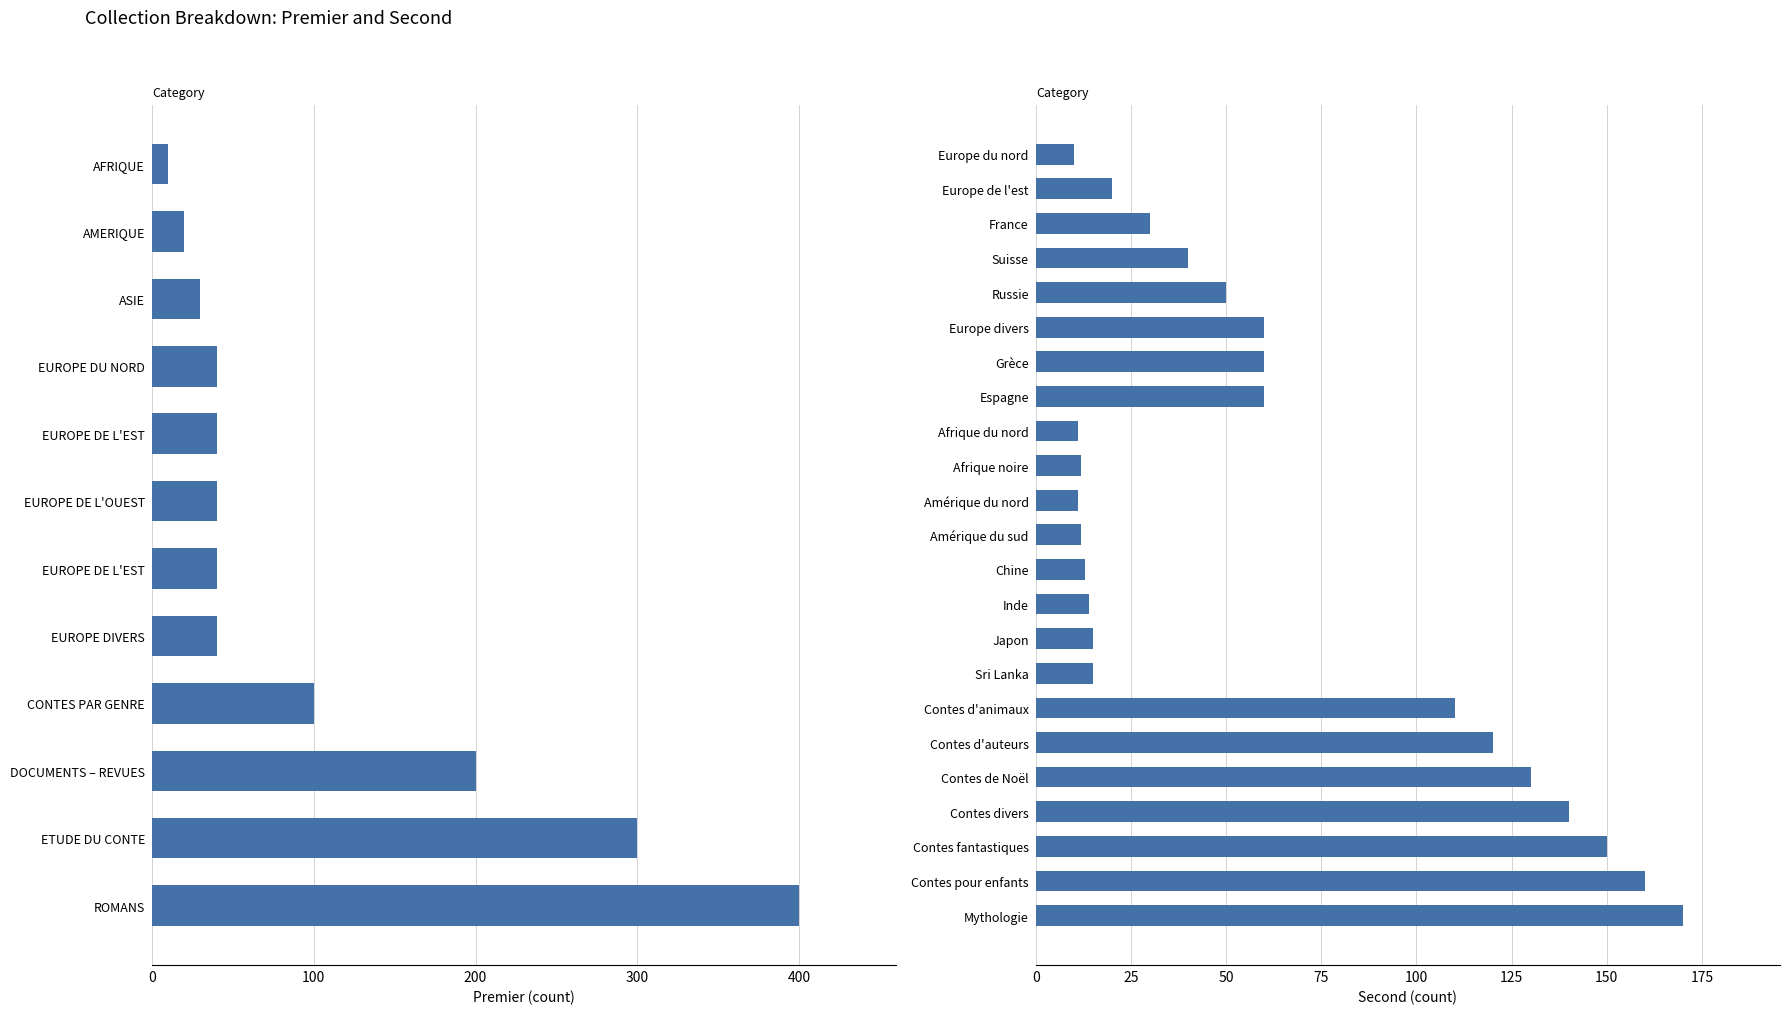

List the labels in order of value, smallest first.

Europe du nord, Afrique du nord, Amérique du nord, Afrique noire, Amérique du sud, Chine, Inde, Japon, Sri Lanka, Europe de l'est, France, Suisse, Russie, Europe divers, Grèce, Espagne, Contes d'animaux, Contes d'auteurs, Contes de Noël, Contes divers, Contes fantastiques, Contes pour enfants, Mythologie